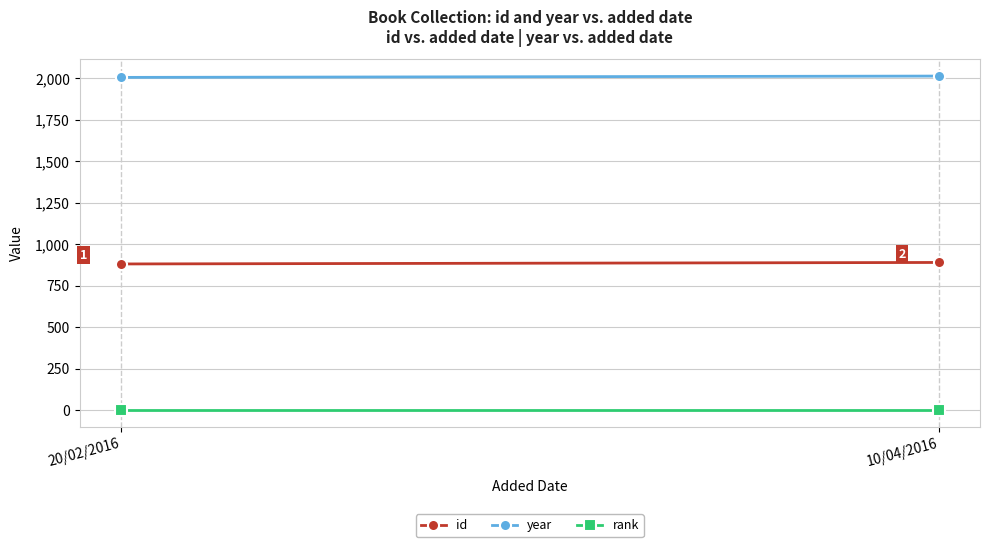

Is the value of year at 20/02/2016 greater than the value of id at 20/02/2016?

Yes